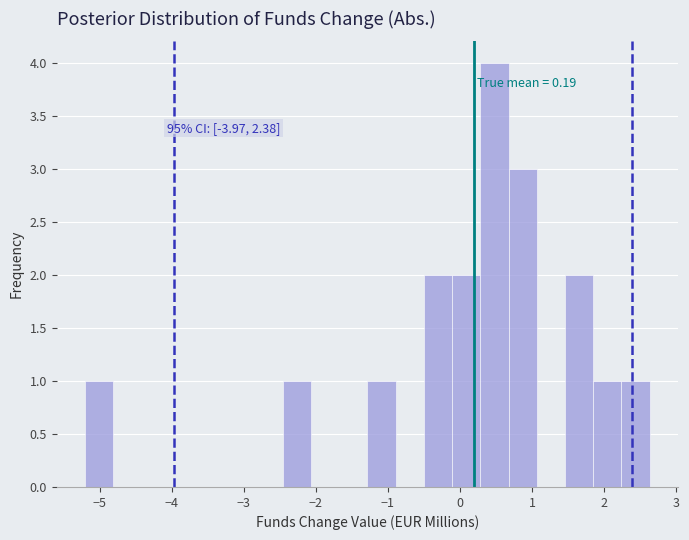

Read against the x-axis, roughly where is the centre of the tallest bar?

0.5